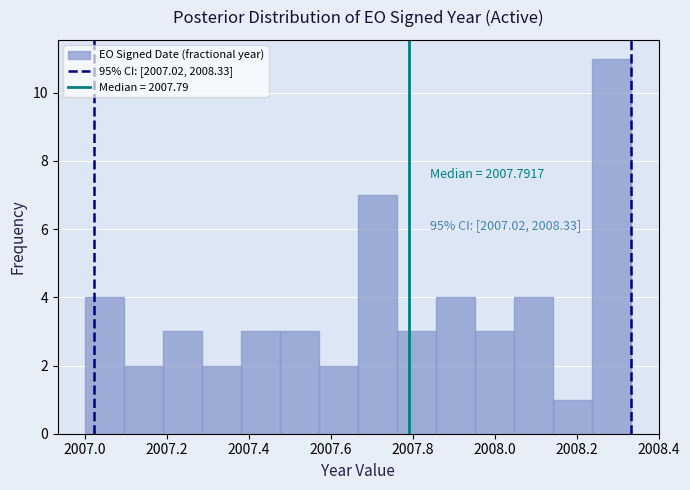

Which range on the x-axis has the tallest bar?

2008.24 to 2008.34